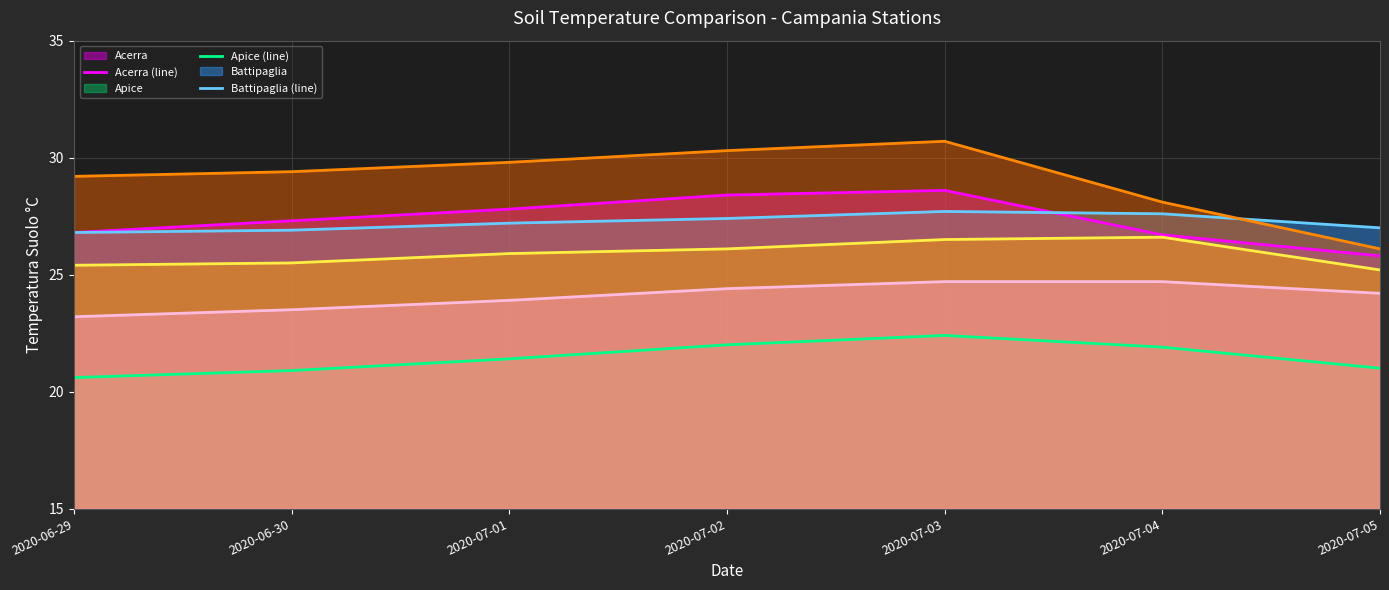

True or false: Acerra (line) and Battipaglia (line) cross at least once.

True